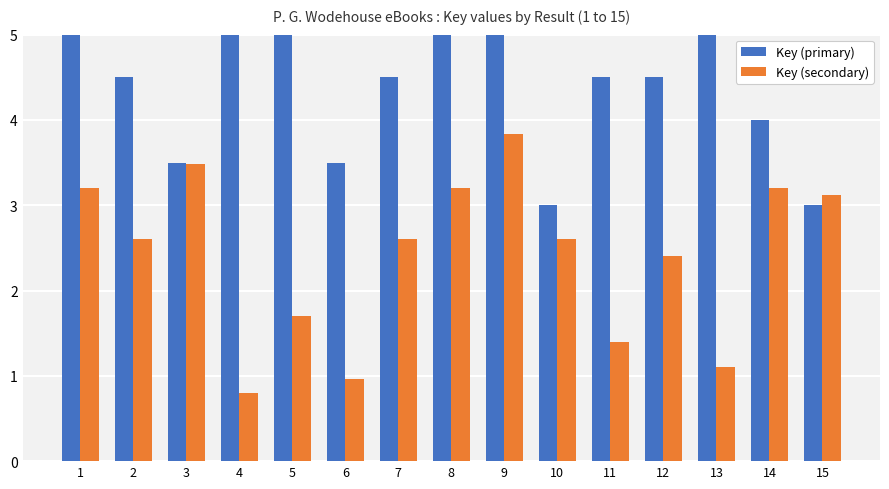

Between 5 and 12, which series saw the biggest shift?

Key (primary)